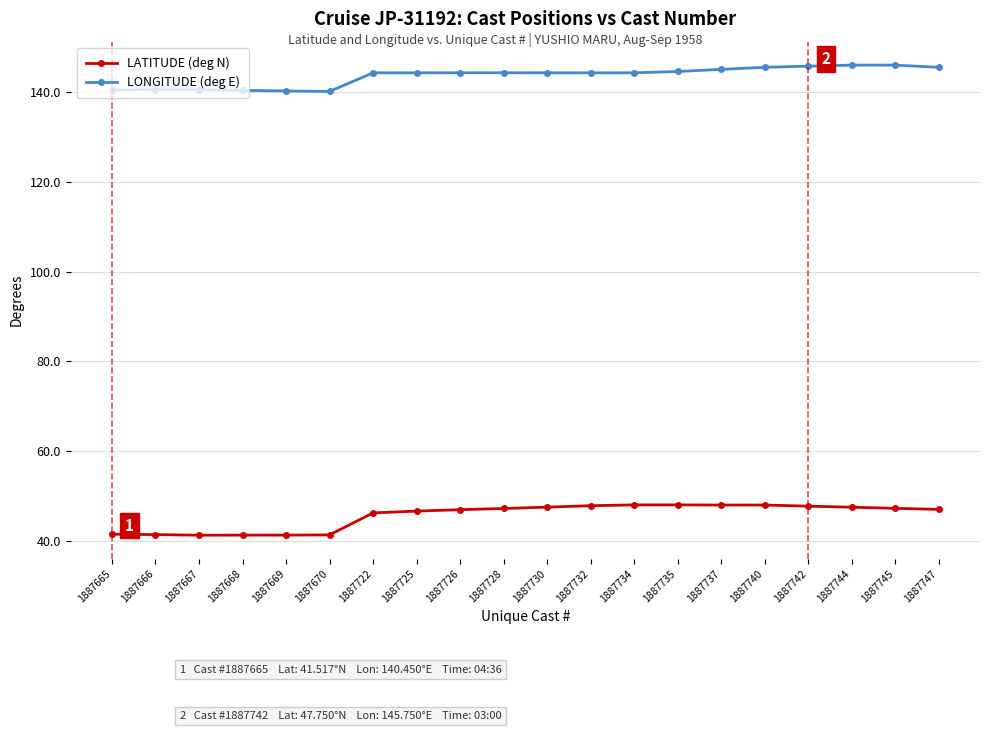

True or false: LONGITUDE (deg E) has a value of 146.0 at 1887745.

True